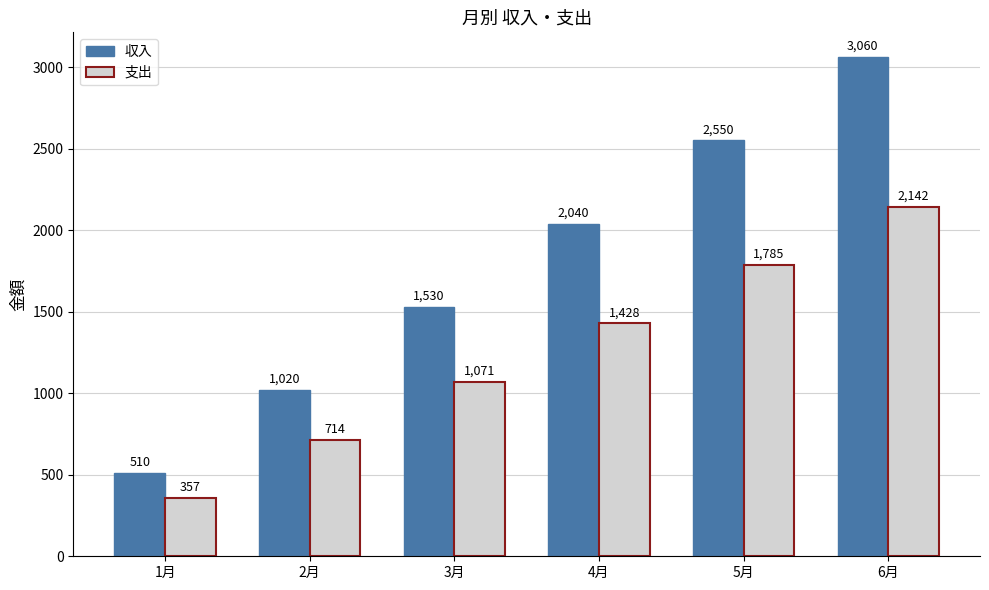

What is the difference between the 支出 values at 2月 and 4月?

714